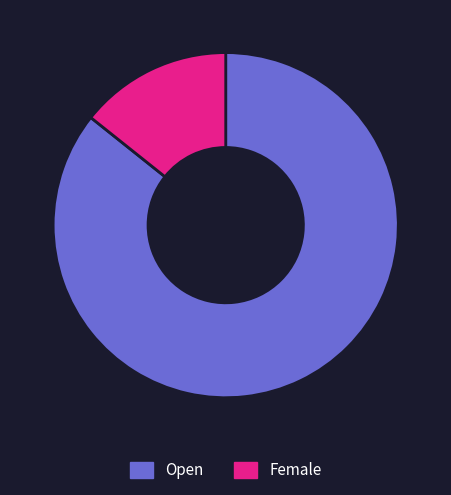

Which category has the biggest portion of the pie?

Open